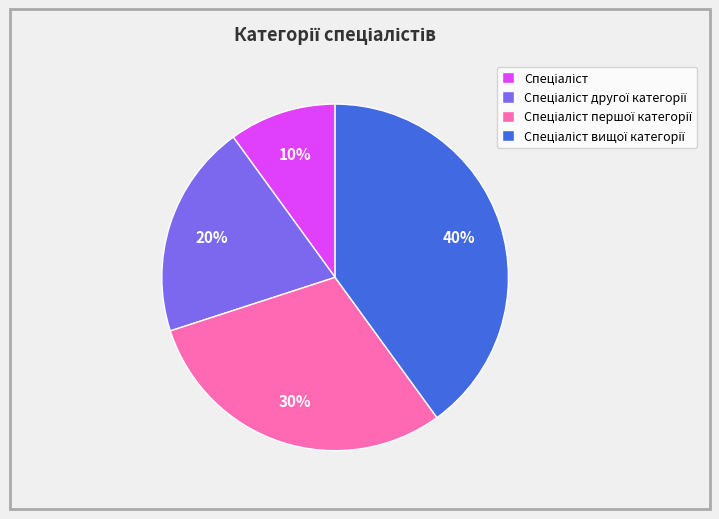

Is there a majority slice in this chart?

No